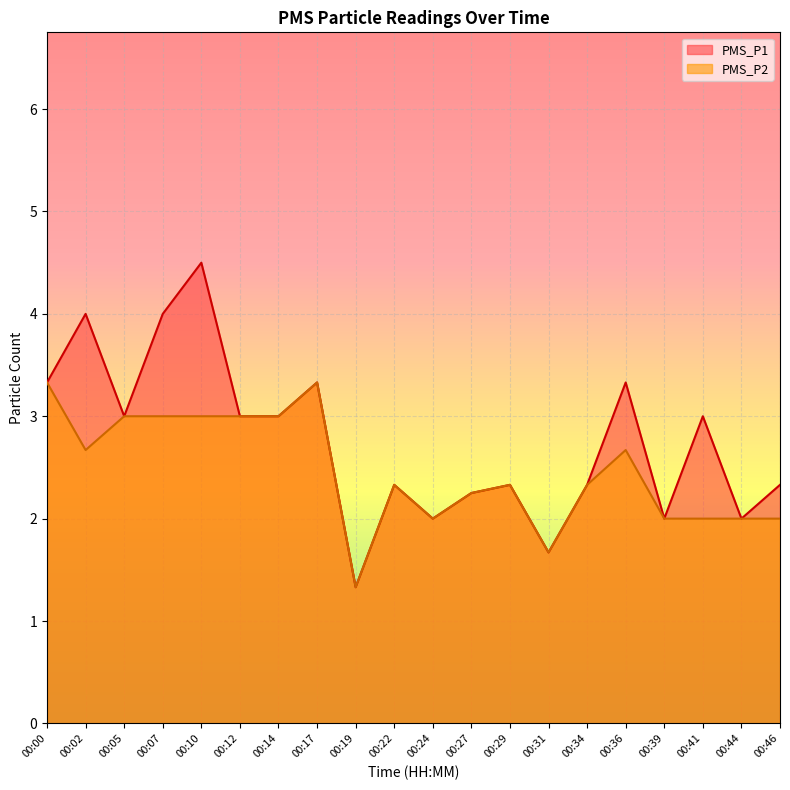

How many lines are shown in the chart?

2